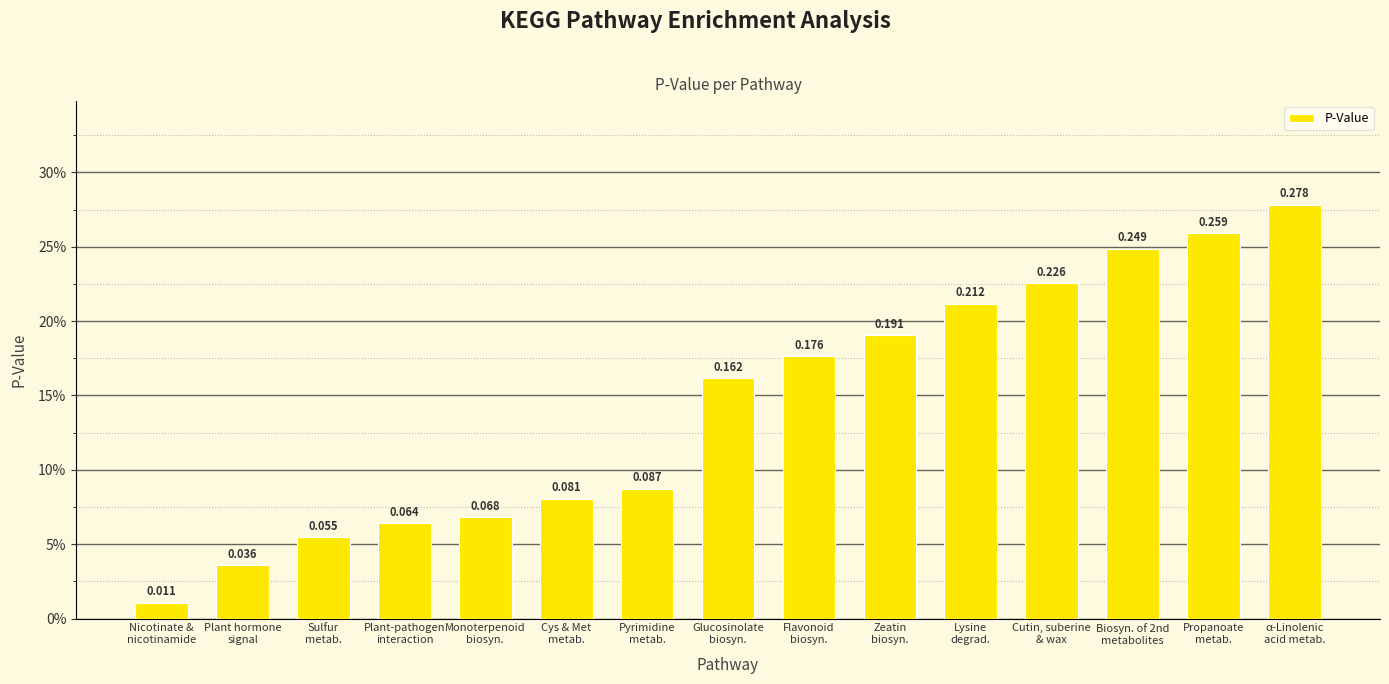

What is the label of the 8th bar from the right?

Glucosinolate
biosyn.